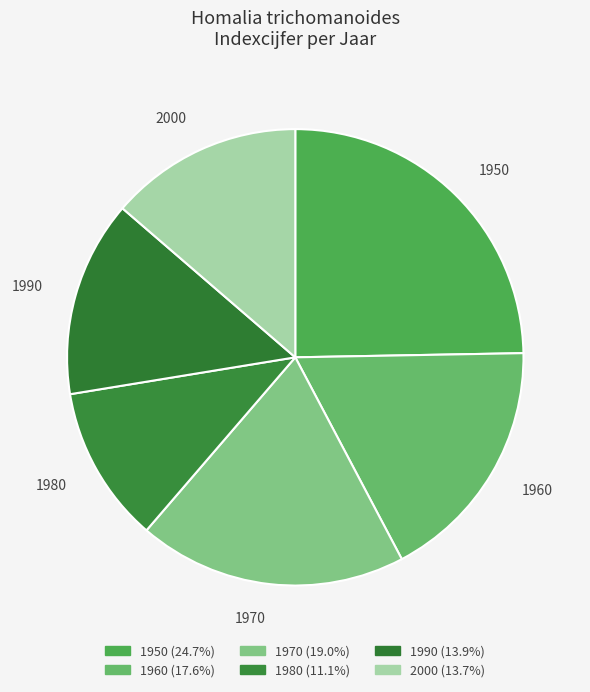

Between 1960 and 1950, which is larger?

1950